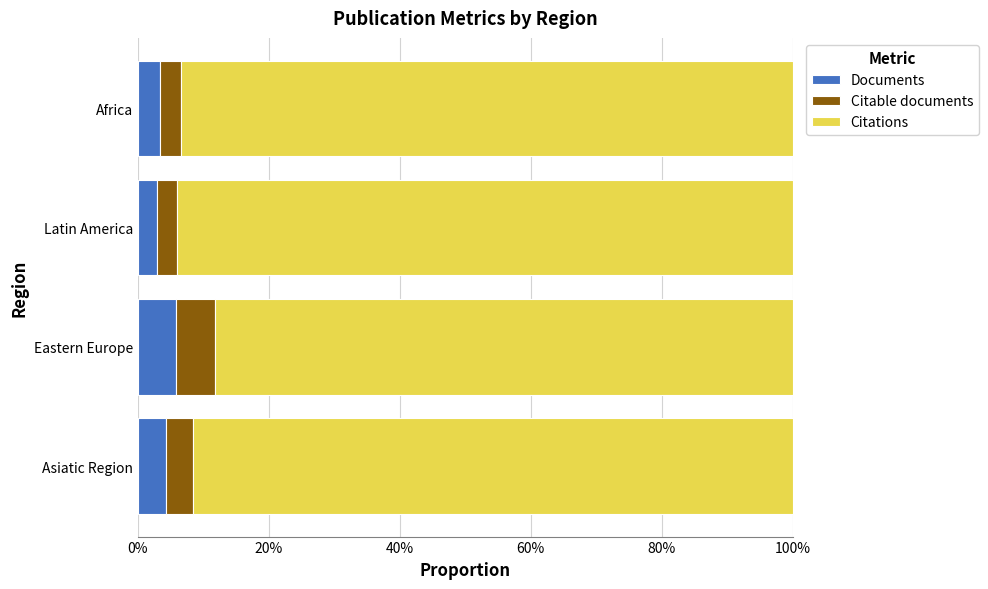

How many data points in Documents are less than 4?

2